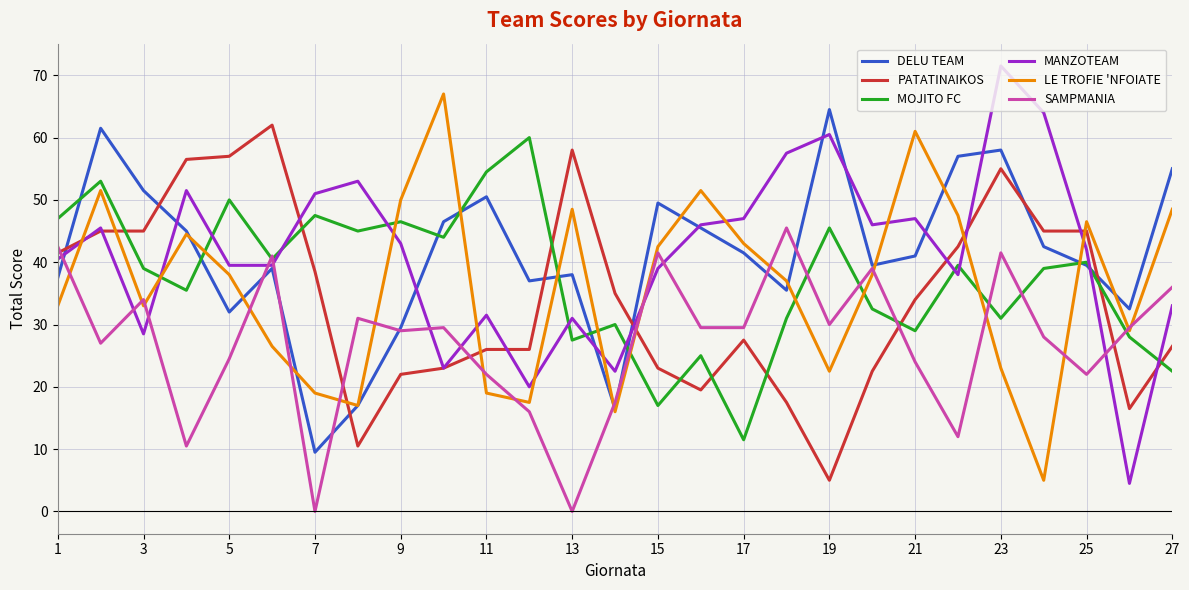

Which series ends up on top after the final intersection of MOJITO FC and MANZOTEAM?

MANZOTEAM